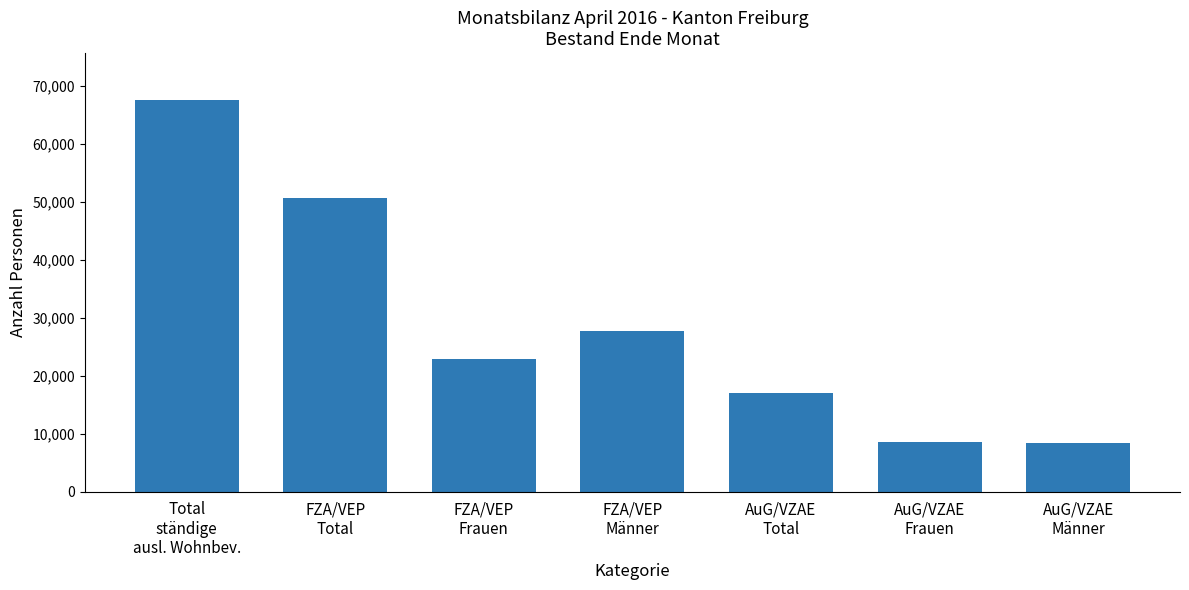

What is the change in value from FZA/VEP
Männer to AuG/VZAE
Total?

-10821